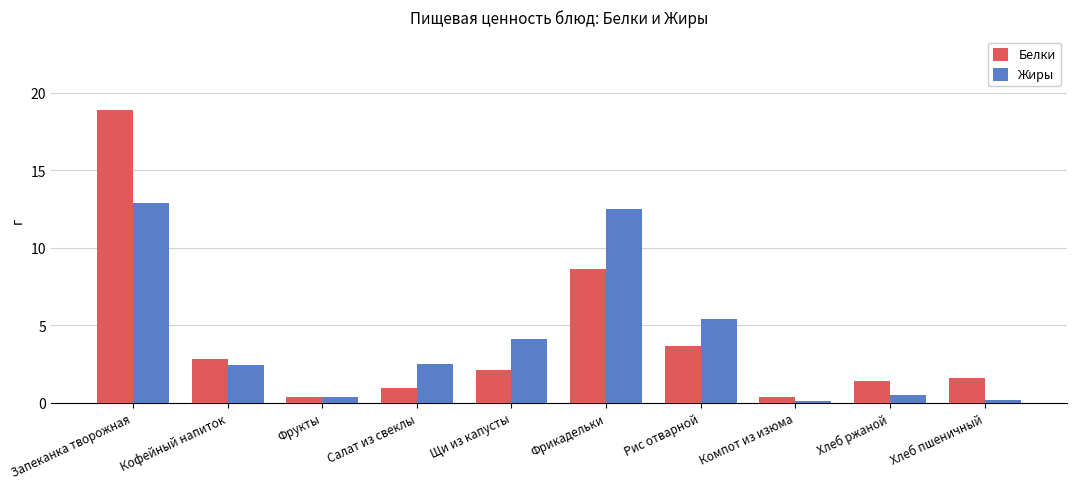

How many groups of bars are there?

10